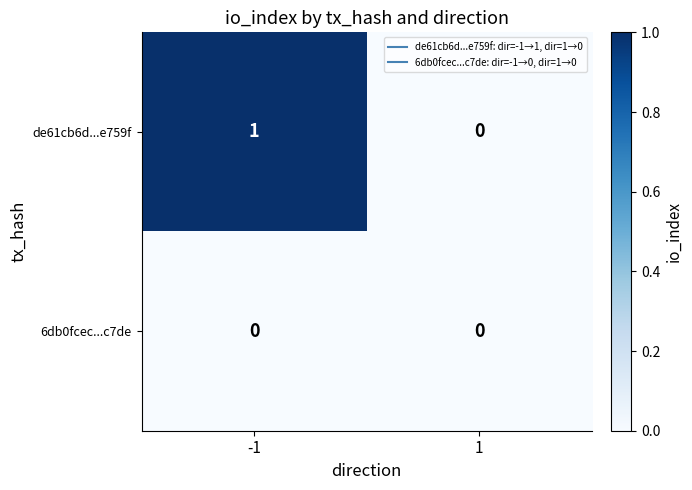

Between -1 and 1, which series saw the biggest shift?

de61cb6d...e759f